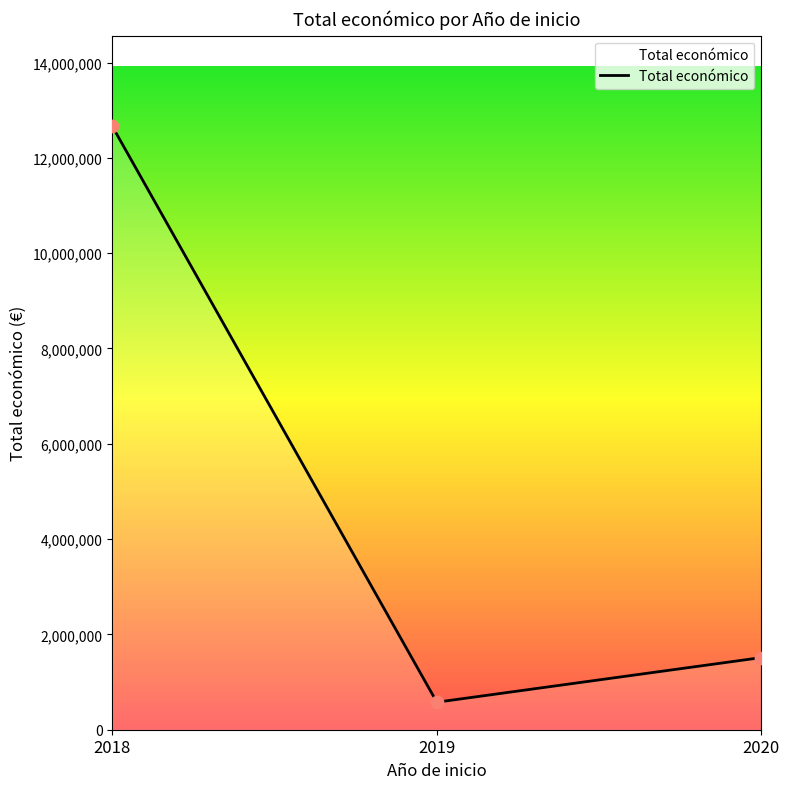

What is the change in value from 2018 to 2019?

-12084740